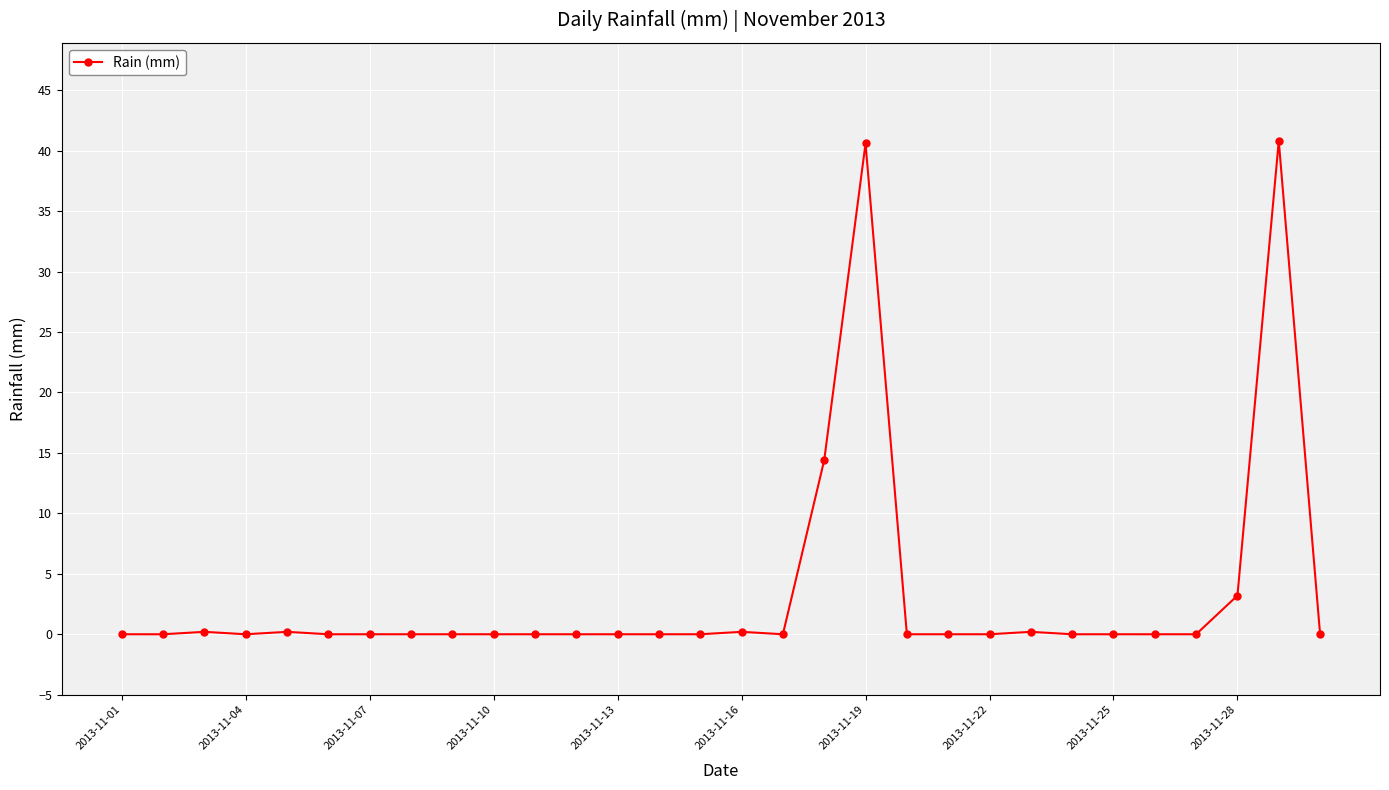

How many categories are shown in the chart?

30